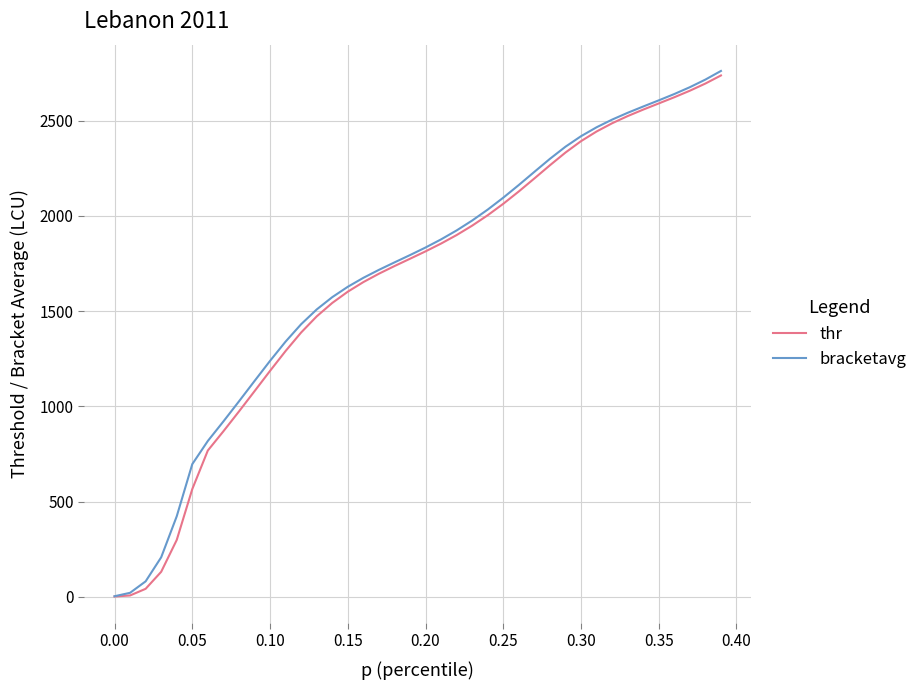

What is the maximum value for thr?

2737.4